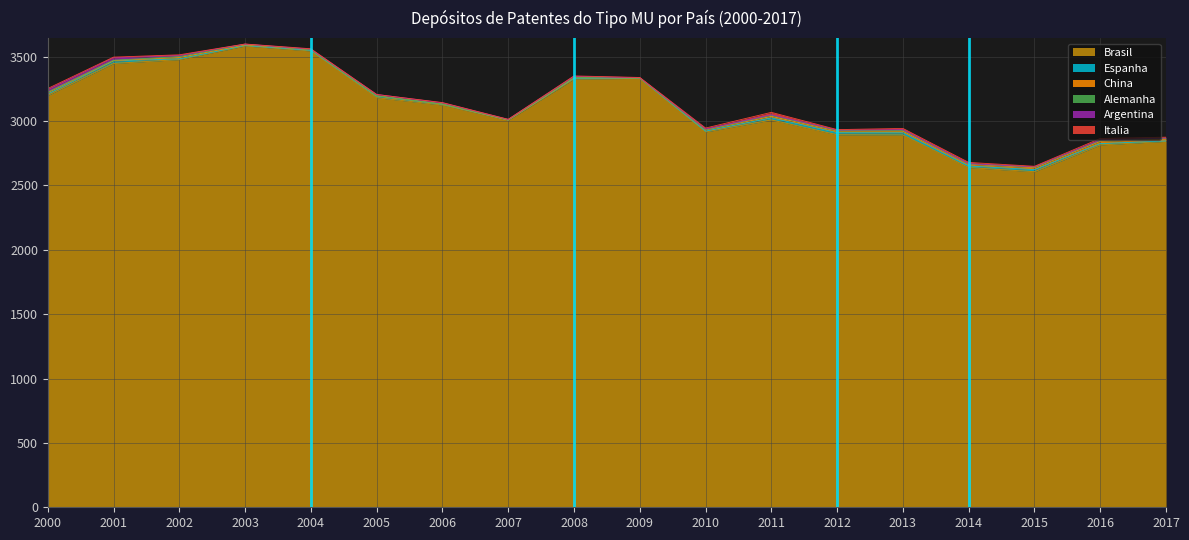

List the labels in order of Italia value, smallest first.

2005, 2003, 2007, 2006, 2009, 2004, 2008, 2012, 2015, 2001, 2002, 2017, 2010, 2000, 2013, 2014, 2016, 2011